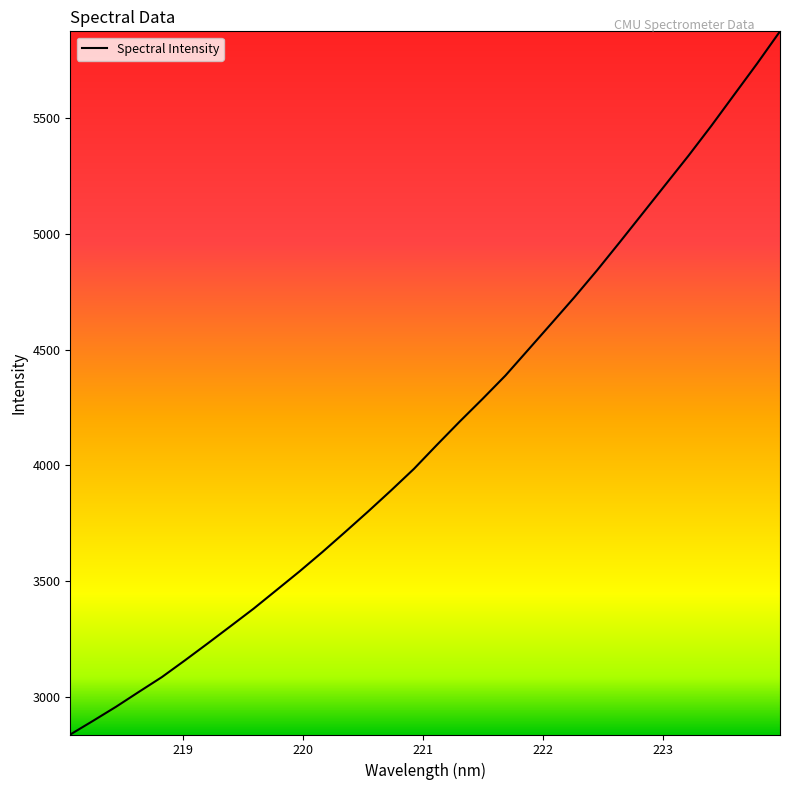

What is the greatest value displayed?

5872.8